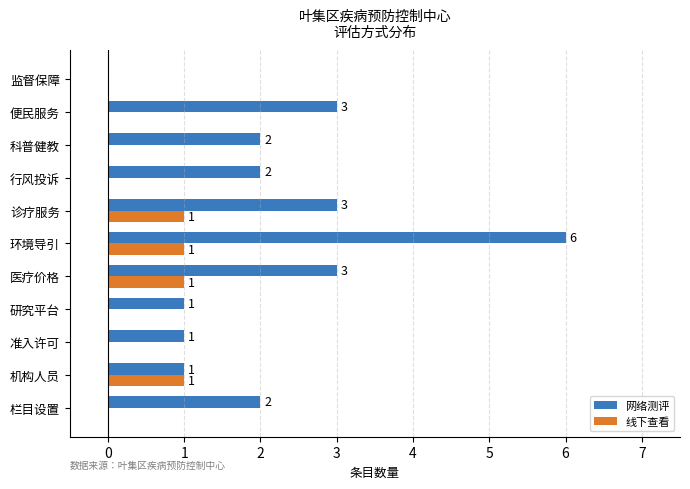

The value of 线下查看 at 环境导引 is 1. True or false?

True